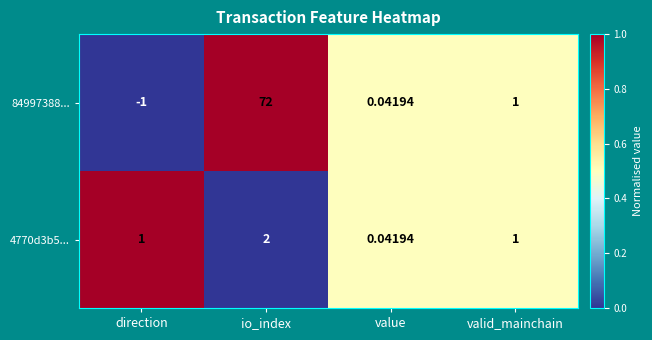

At which label does 84997388... reach its minimum?

direction